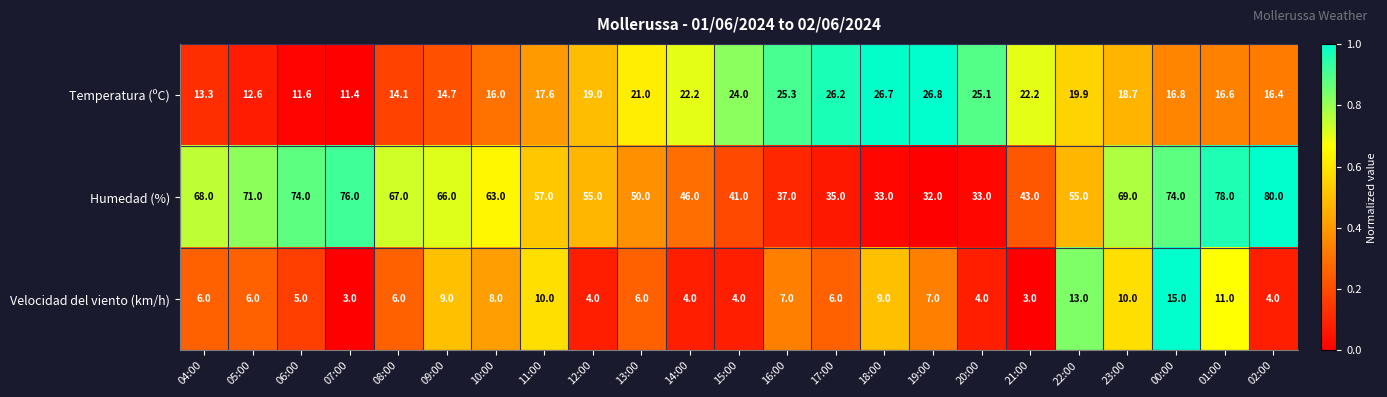

How many series are shown in this chart?

3